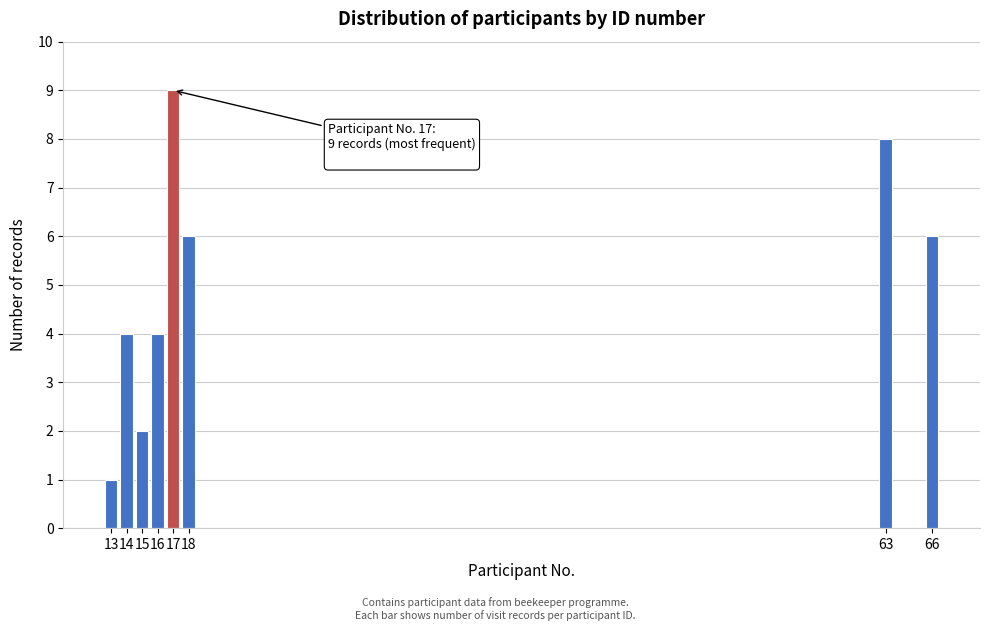

Reading right to left, list all the values displayed in this chart.

66=6	63=8	18=6	17=9	16=4	15=2	14=4	13=1